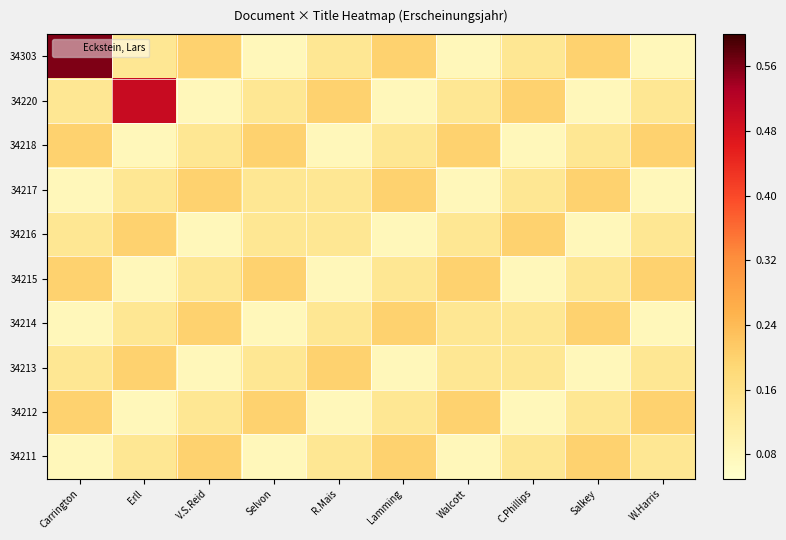

How many series are shown in this chart?

10